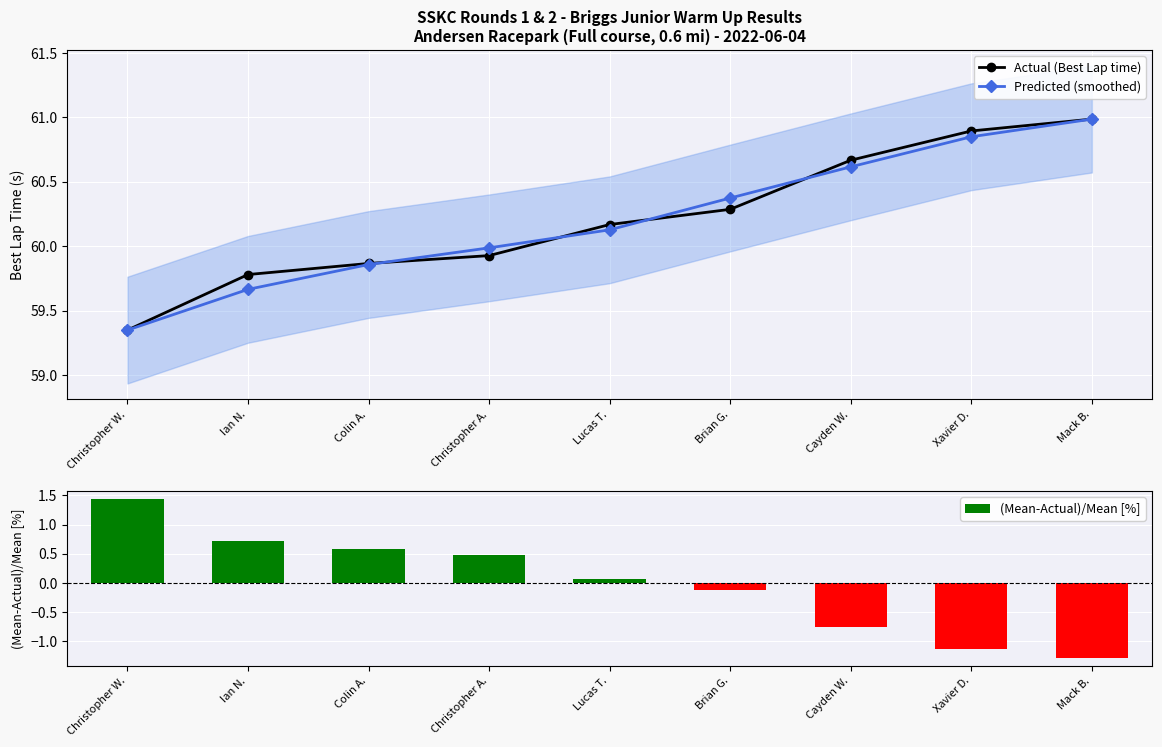

Are the bars grouped side by side (vs. stacked)?

Yes